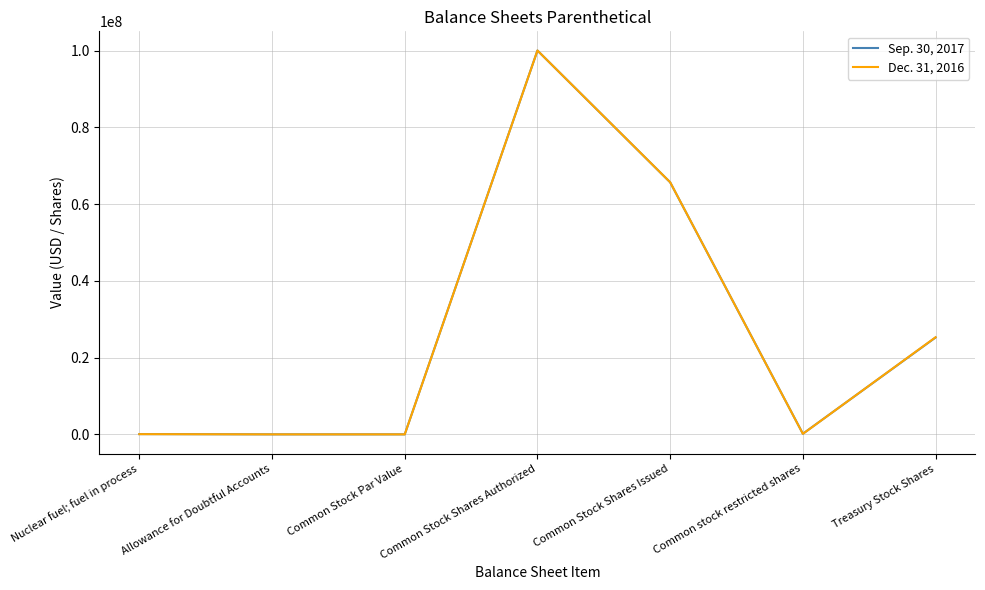

What is the difference between the maximum and second lowest values in the Sep. 30, 2017 series?

99997568